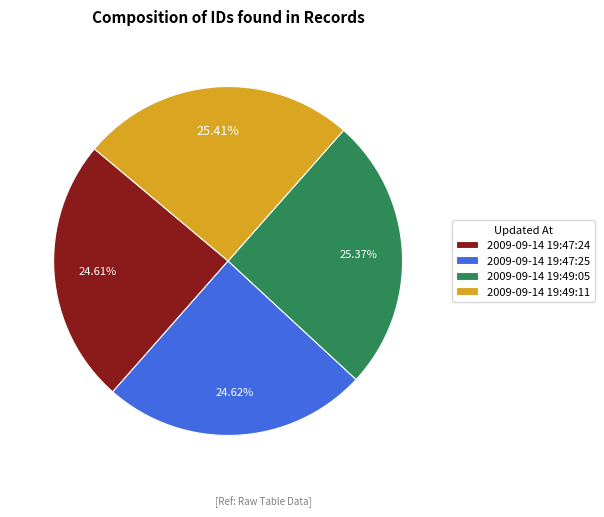

To the nearest percent, what portion does 2009-09-14 19:49:11 represent?

25%